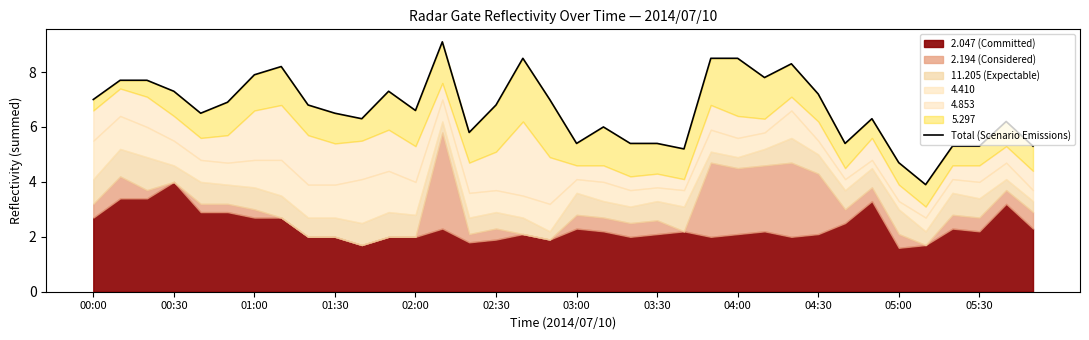

What value does the data have at 29?

6.3